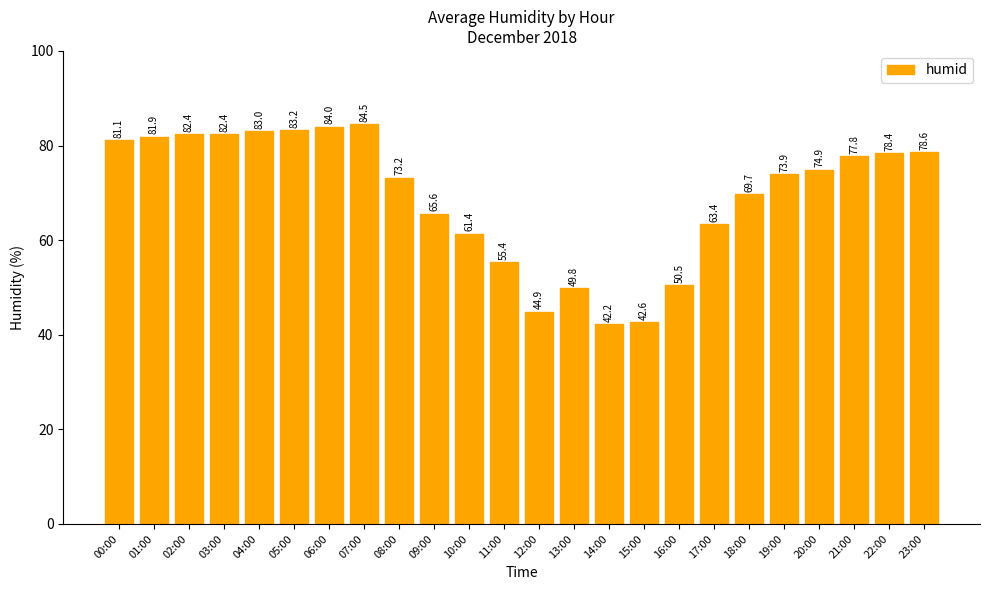

What is the label of the 8th bar from the right?

16:00